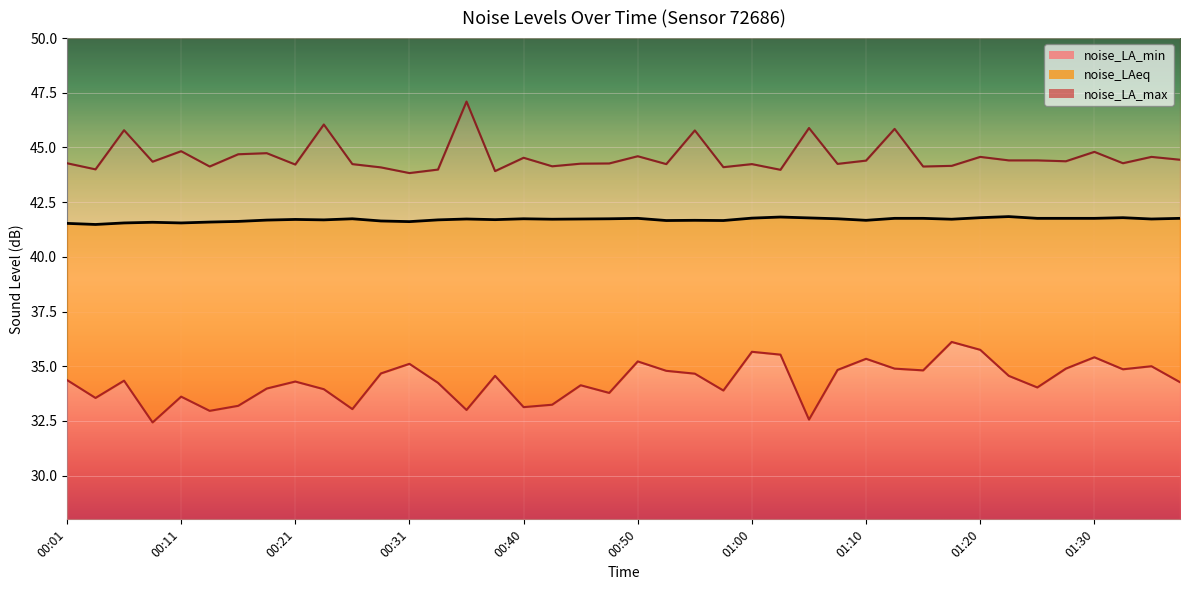

What value does the noise_LA_max series have at 01:38?

44.4